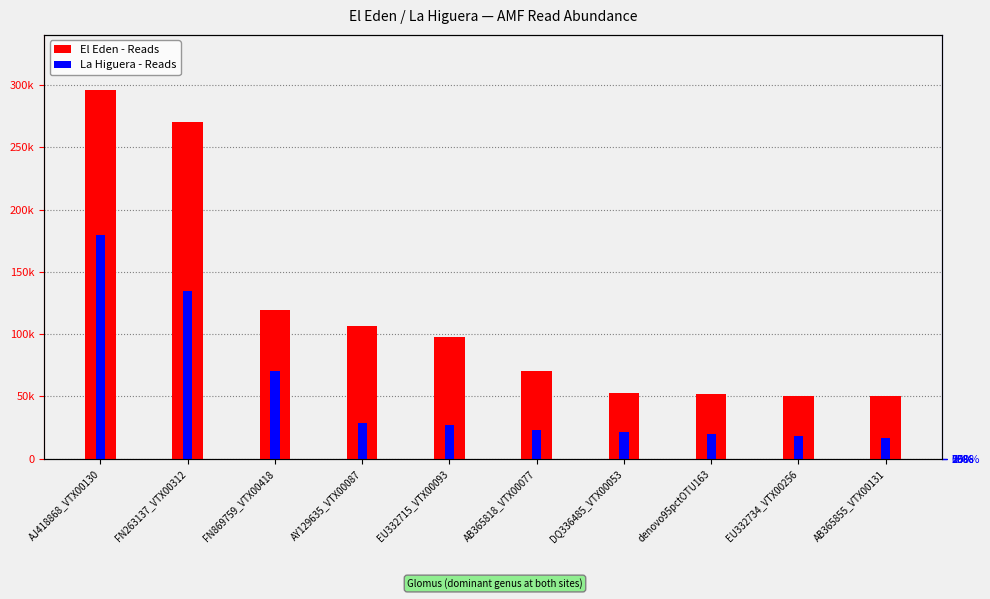

What is the spread (max minus min) of values at EU332715_VTX00093?

71100